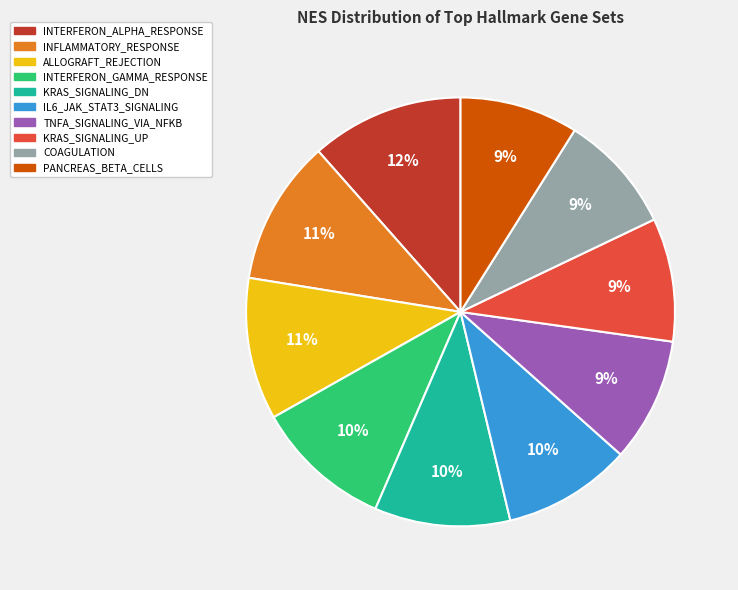

The INTERFERON_ALPHA_RESPONSE slice represents 12% of the pie. True or false?

True